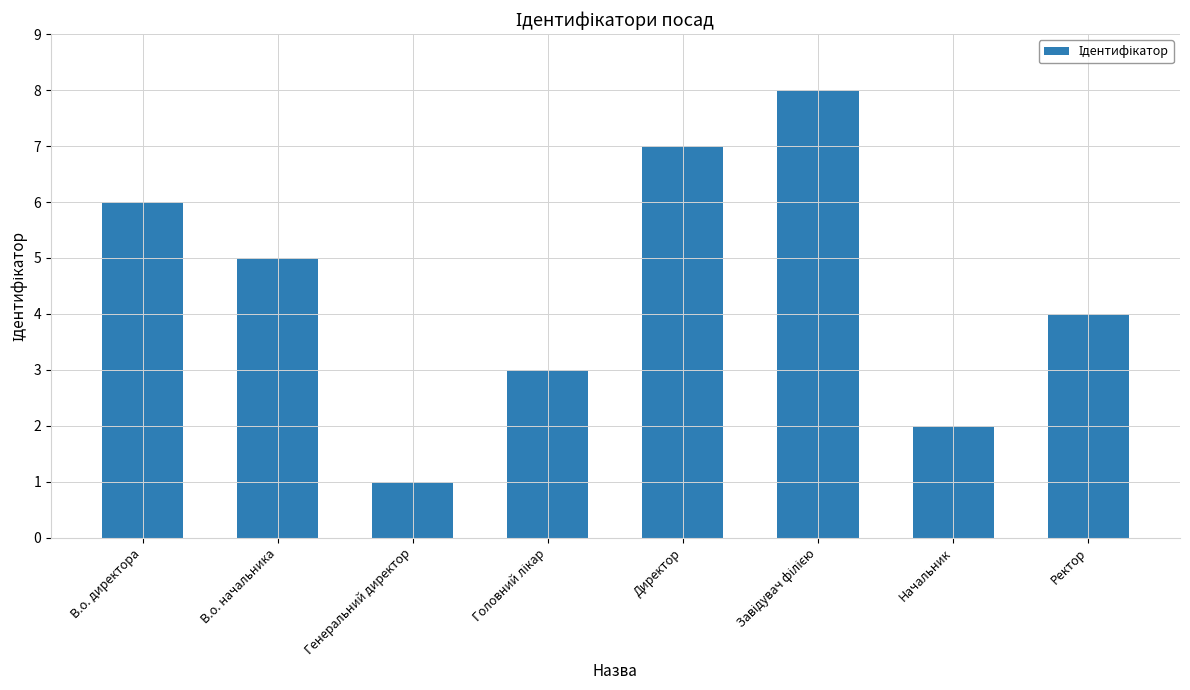

Is it true that the value at В.о. начальника is 5?

True